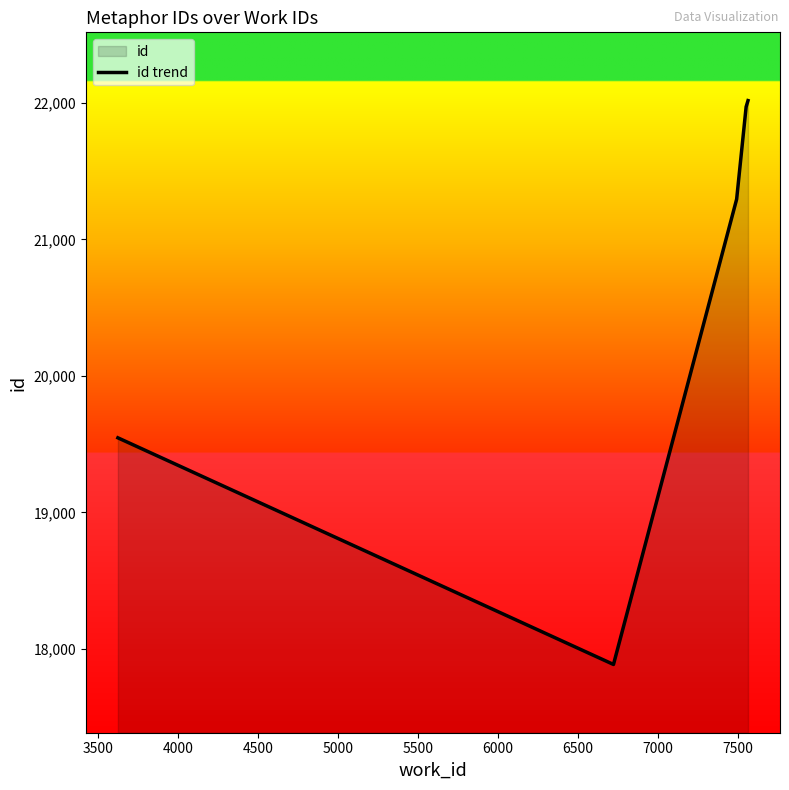

How many lines are shown in the chart?

1